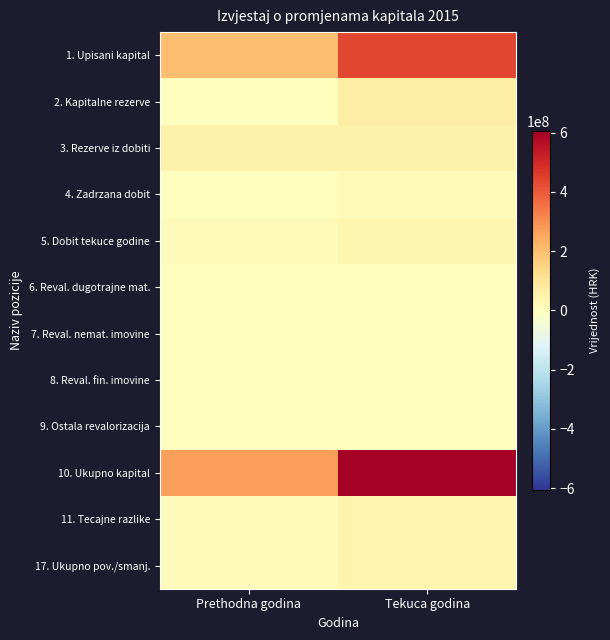

Reading left to right, what are all the values shown in this chart?

1. Upisani kapital: Prethodna godina=200000000	Tekuca godina=436667250
2. Kapitalne rezerve: Prethodna godina=0	Tekuca godina=68425976
3. Rezerve iz dobiti: Prethodna godina=55000000	Tekuca godina=55000000
4. Zadrzana dobit: Prethodna godina=0	Tekuca godina=10892273
5. Dobit tekuce godine: Prethodna godina=11888873	Tekuca godina=34519646
6. Reval. dugotrajne mat.: Prethodna godina=0	Tekuca godina=0
7. Reval. nemat. imovine: Prethodna godina=0	Tekuca godina=0
8. Reval. fin. imovine: Prethodna godina=0	Tekuca godina=0
9. Ostala revalorizacija: Prethodna godina=0	Tekuca godina=0
10. Ukupno kapital: Prethodna godina=266888873	Tekuca godina=605505145
11. Tecajne razlike: Prethodna godina=10363244	Tekuca godina=40289284
17. Ukupno pov./smanj.: Prethodna godina=10363244	Tekuca godina=40289284